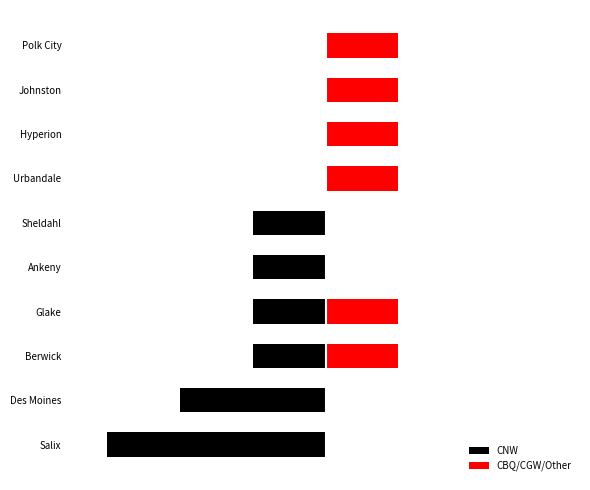

The CBQ/CGW/Other series shows 1 at Glake. True or false?

True